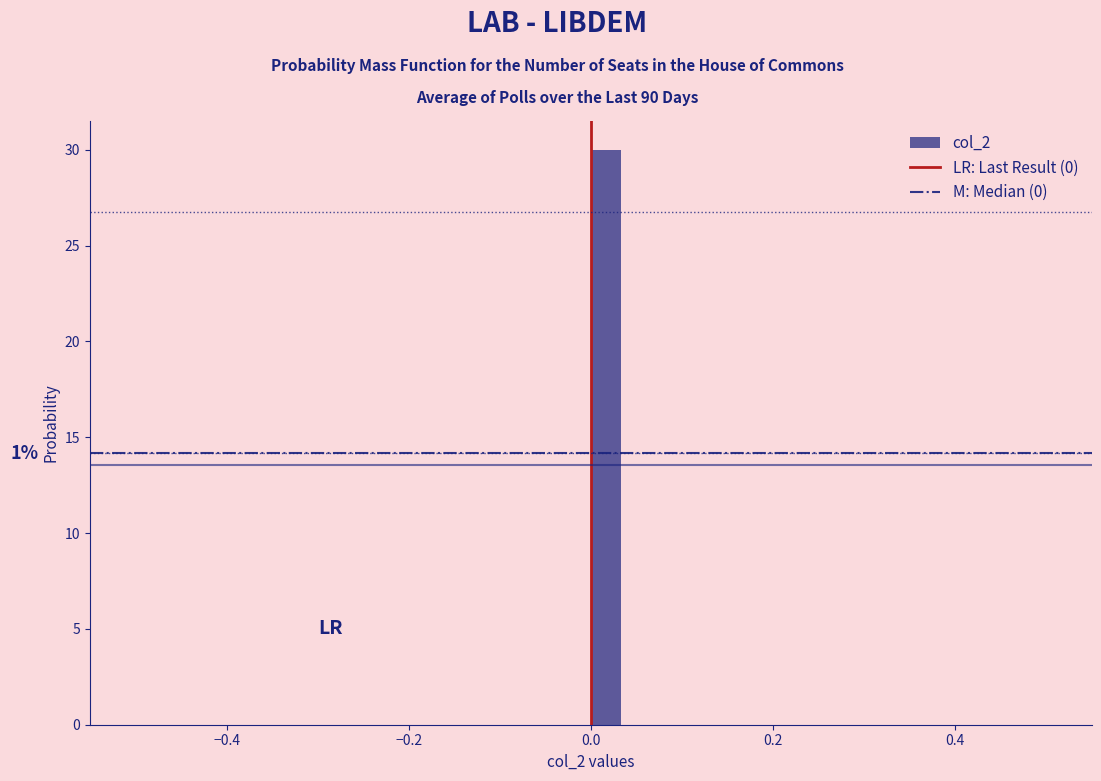

Around what value on the x-axis is the tallest bar? Give the approximate position of its centre, as read against the axis.

0.02